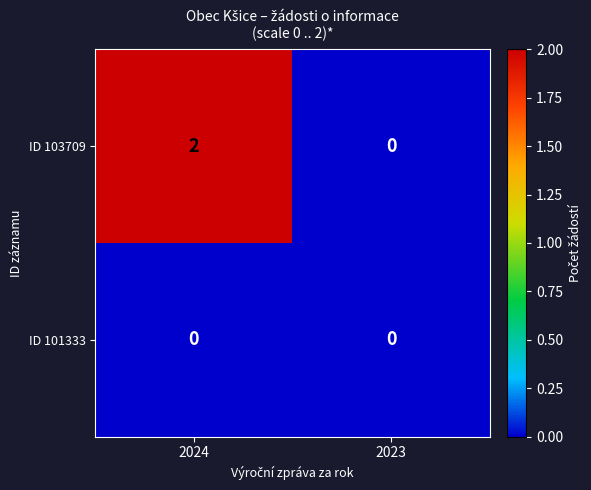

Between 2024 and 2023, which series saw the biggest shift?

ID 103709